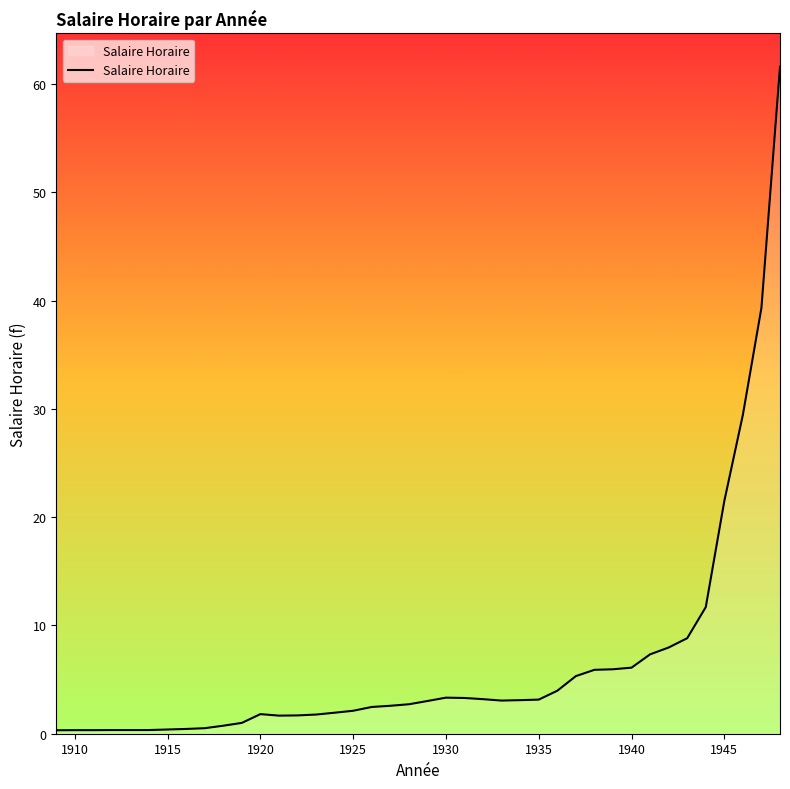

What is the maximum value shown in the chart?

61.6